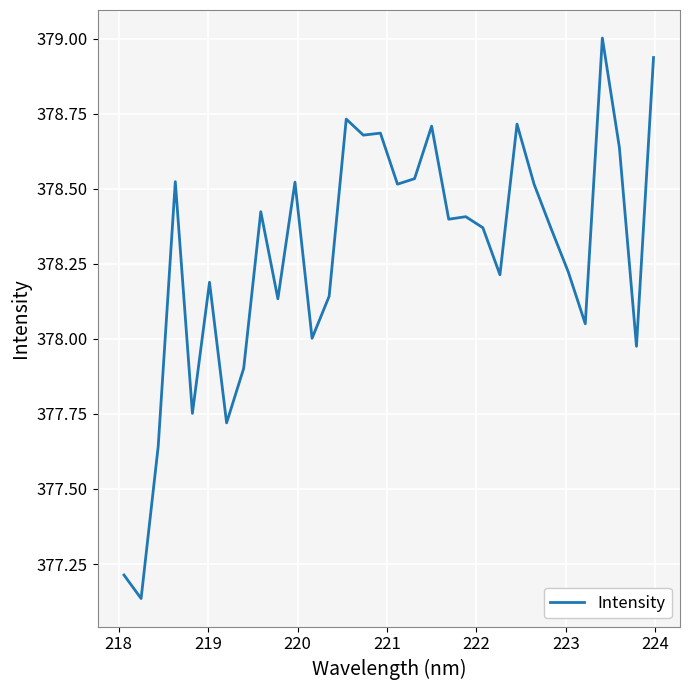

What is the difference between the maximum and minimum values?

1.9